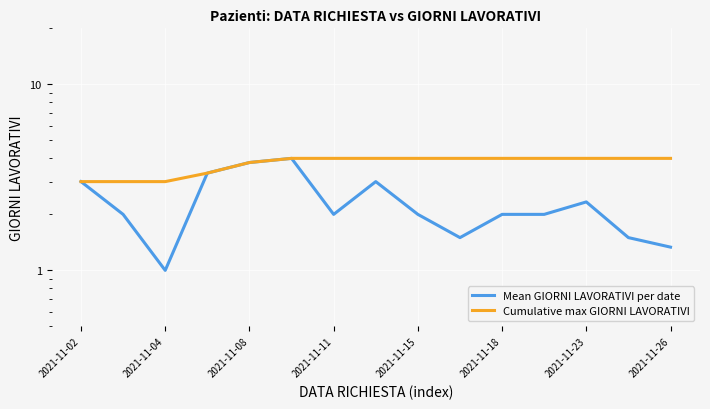

Is it true that Cumulative max GIORNI LAVORATIVI equals 1.0 at 9?

False